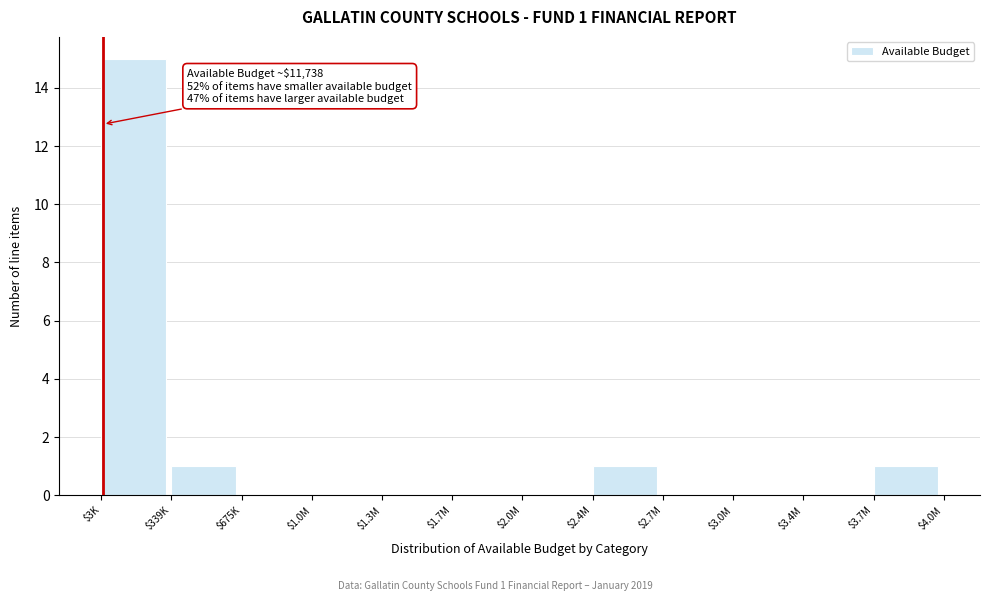

Which category has the highest value across all series?

$3K